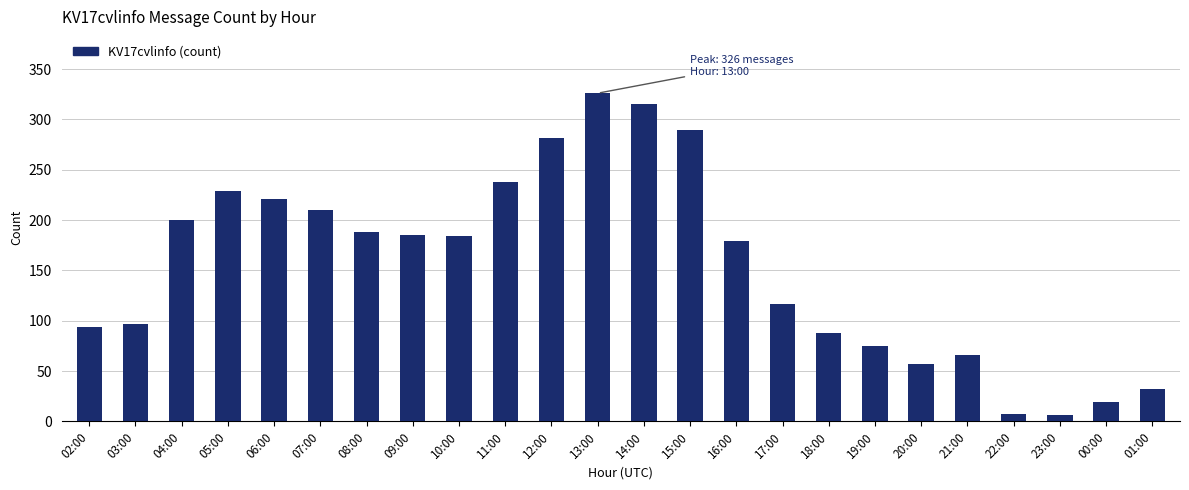

True or false: the data shows 88 at 18:00.

True